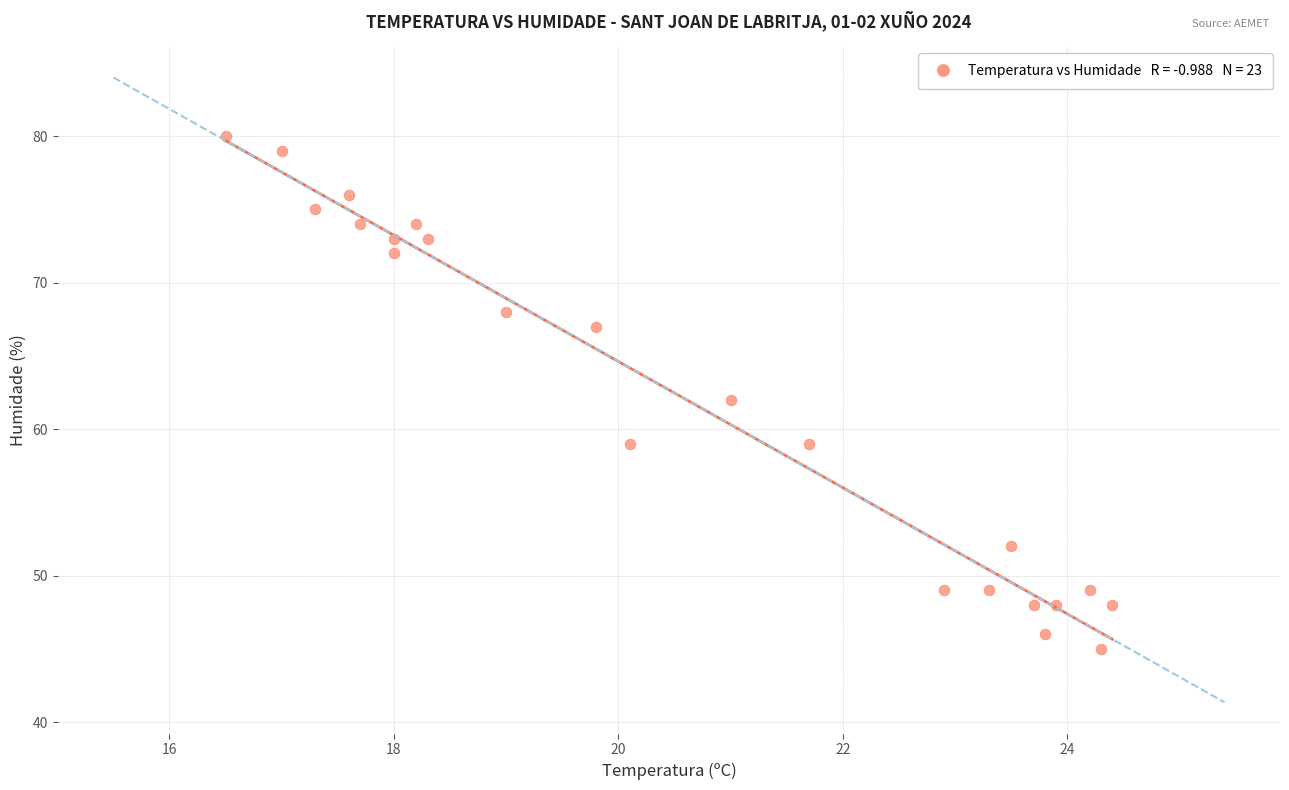

What is the range of Y values (max minus min)?

35